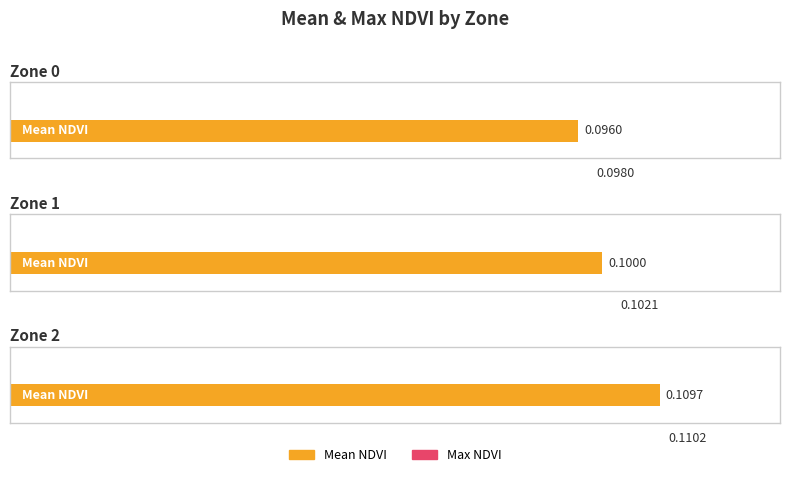

Which series changed the most between Zone 0 and Zone 1?

Max NDVI